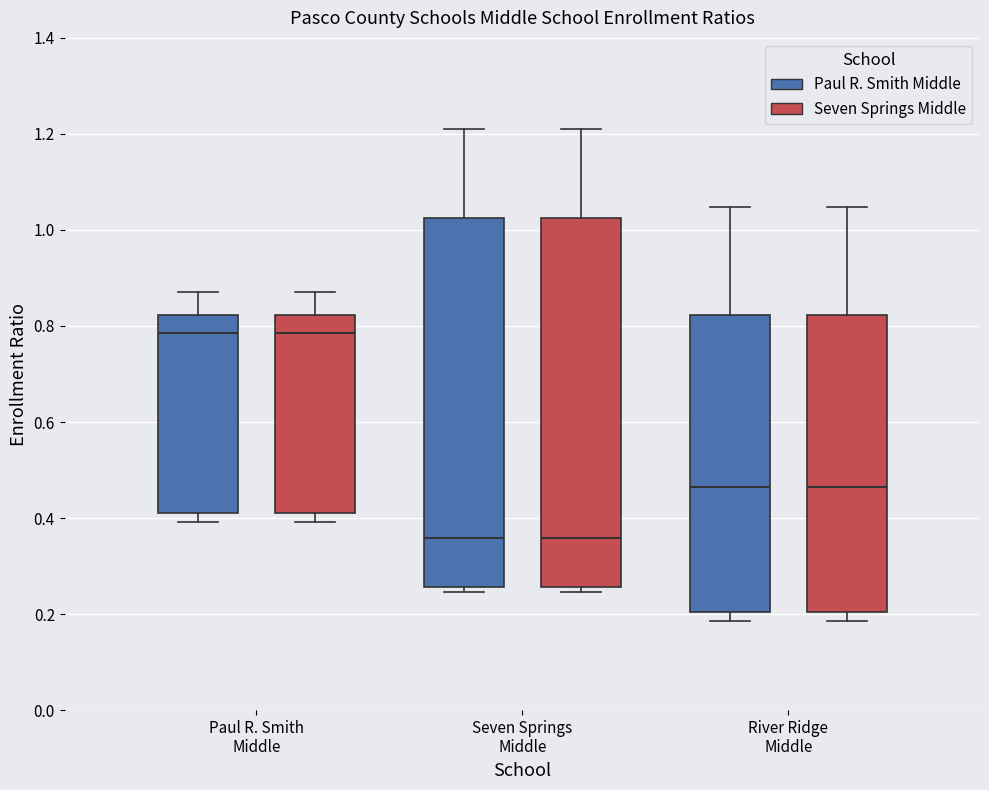

Reading left to right, transcribe this box plot: for each box, give where its median line is, the range the box spans, and where its two whiskers end, as read against the y-axis. The values are not printed on the chart, so give them approximately, as read against the axis.

Paul R. Smith Middle (Paul R. Smith Middle): median 0.78, box 0.40 to 0.82, whiskers 0.40 (just below the box's lower edge) to 0.88
Paul R. Smith Middle (Seven Springs Middle): median 0.78, box 0.40 to 0.82, whiskers 0.40 (just below the box's lower edge) to 0.88
Seven Springs Middle (Paul R. Smith Middle): median 0.36, box 0.26 to 1.02, whiskers 0.24 to 1.20
Seven Springs Middle (Seven Springs Middle): median 0.36, box 0.26 to 1.02, whiskers 0.24 to 1.20
River Ridge Middle (Paul R. Smith Middle): median 0.46, box 0.20 to 0.82, whiskers 0.18 to 1.04
River Ridge Middle (Seven Springs Middle): median 0.46, box 0.20 to 0.82, whiskers 0.18 to 1.04